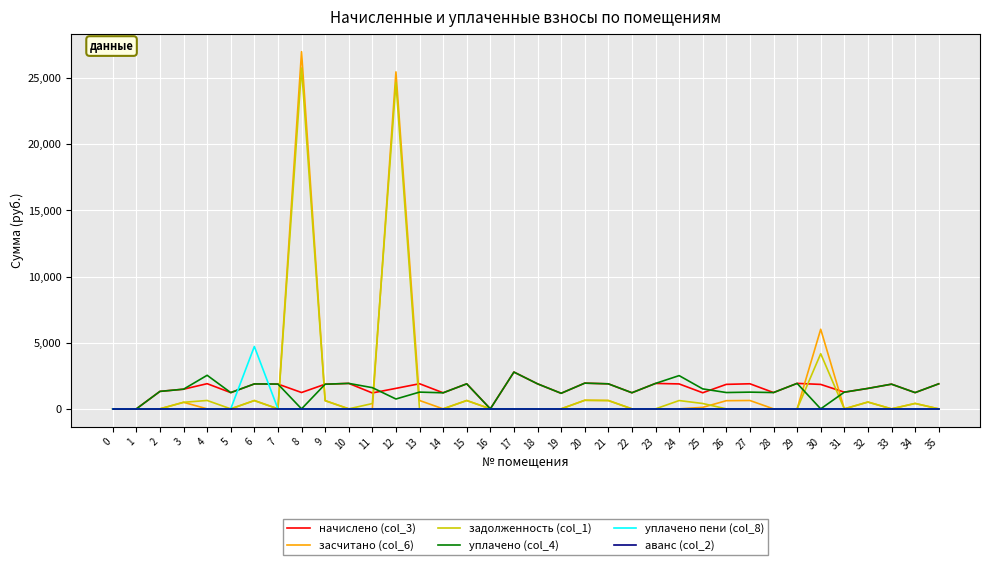

The value of уплачено пени (col_8) at 21 is -2103.5. True or false?

False